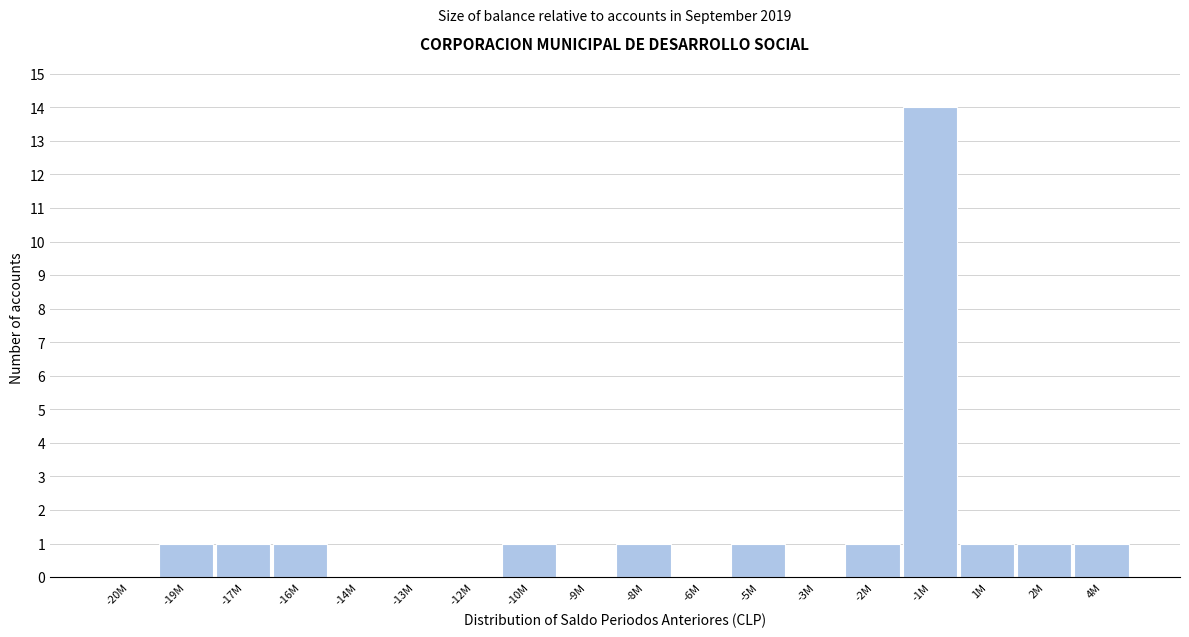

Reading right to left, extract all data points from this chart.

4M=1	2M=1	1M=1	-1M=14	-2M=1	-3M=0	-5M=1	-6M=0	-8M=1	-9M=0	-10M=1	-12M=0	-13M=0	-14M=0	-16M=1	-17M=1	-19M=1	-20M=0